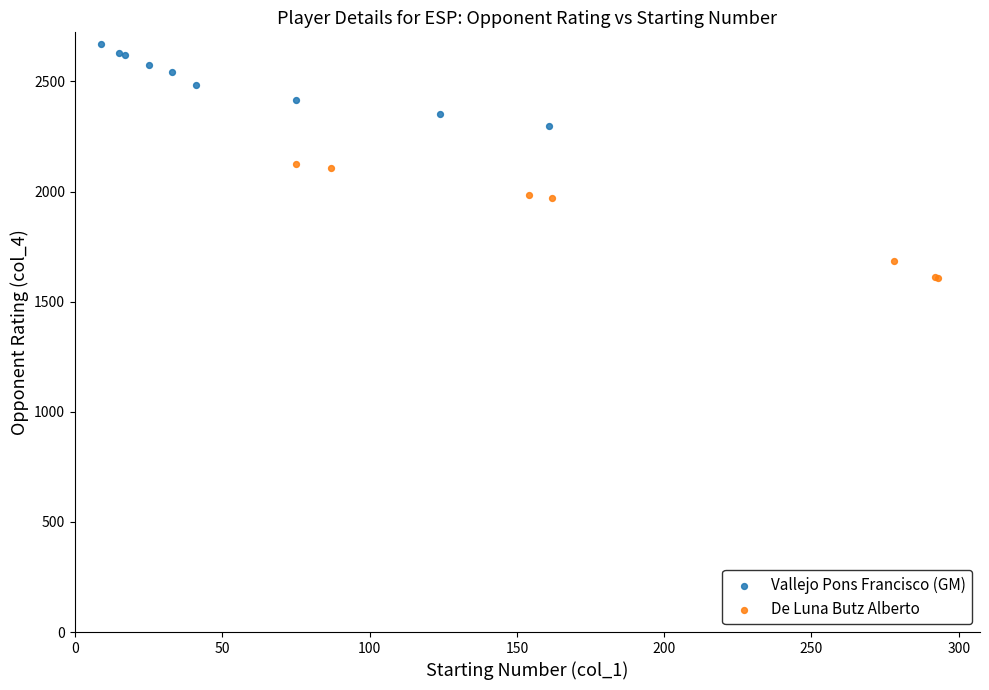

Which series has the largest Y range (max minus min)?

De Luna Butz Alberto